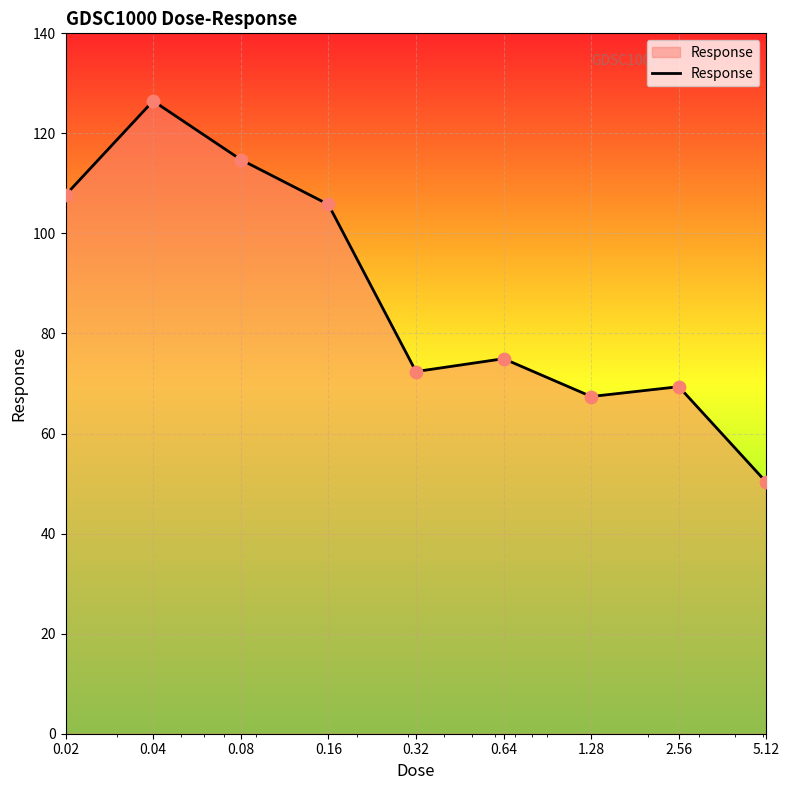

What is the difference between the maximum and minimum values?

76.2